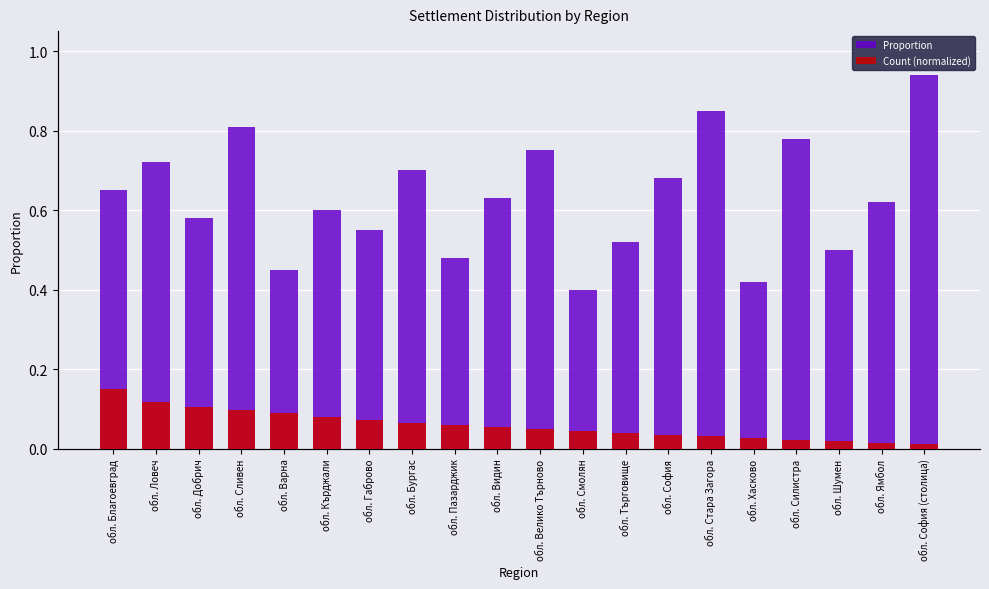

What position from the left is обл. Добрич?

3